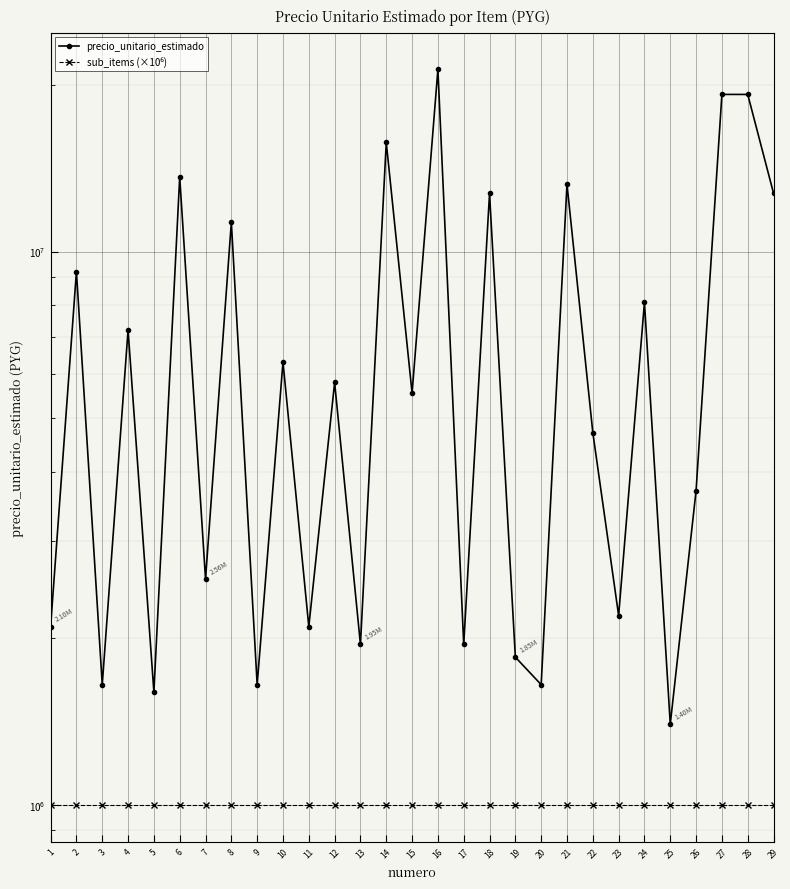

What is the highest value of the sub_items (×10⁶) series?

1000000